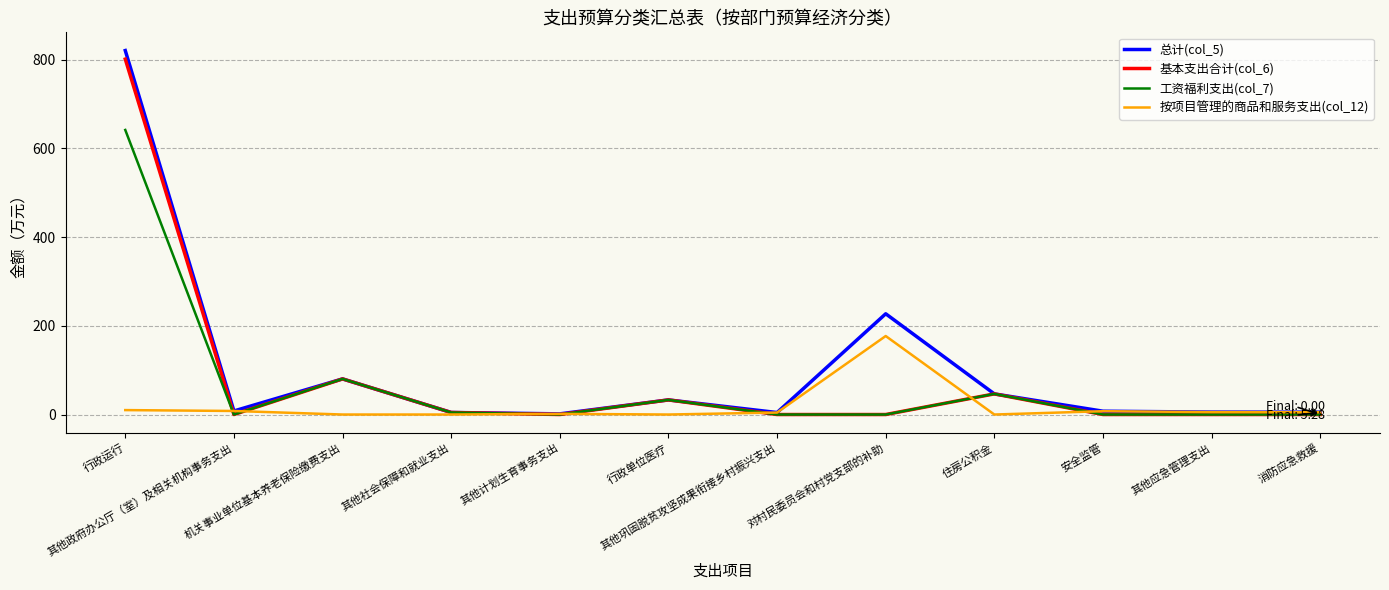

The 工资福利支出(col_7) series shows 0.0 at 其他计划生育事务支出. True or false?

True